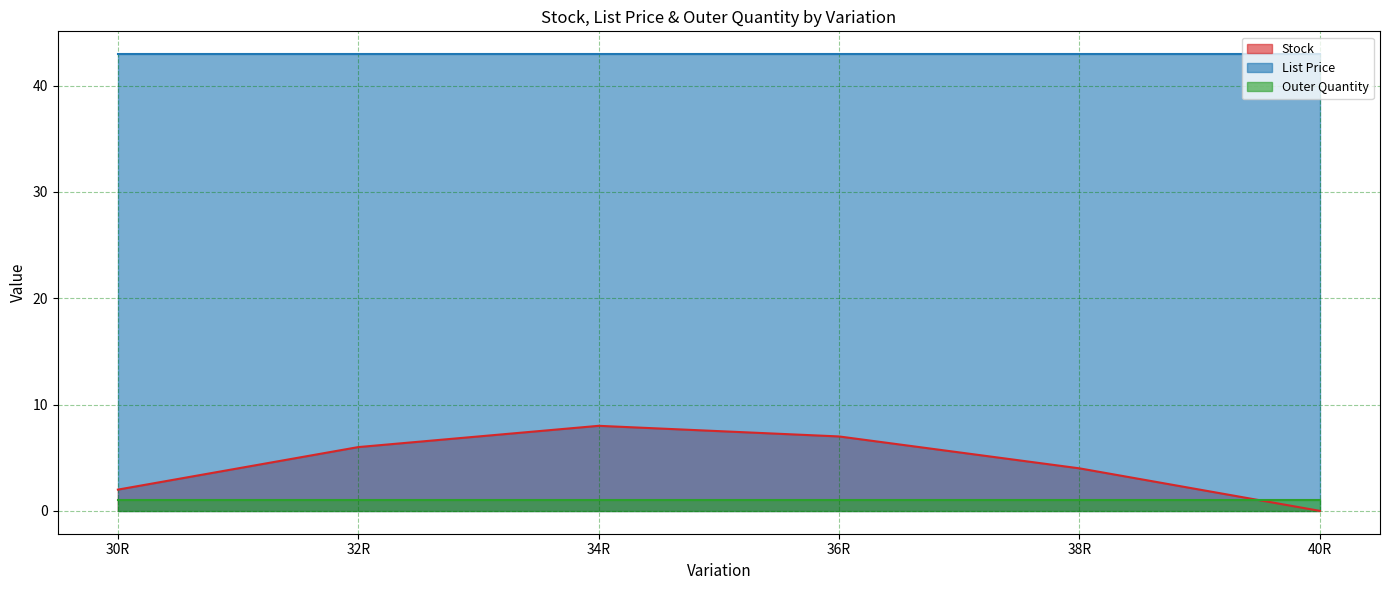

The Outer Quantity series shows 1.4 at 40R. True or false?

False